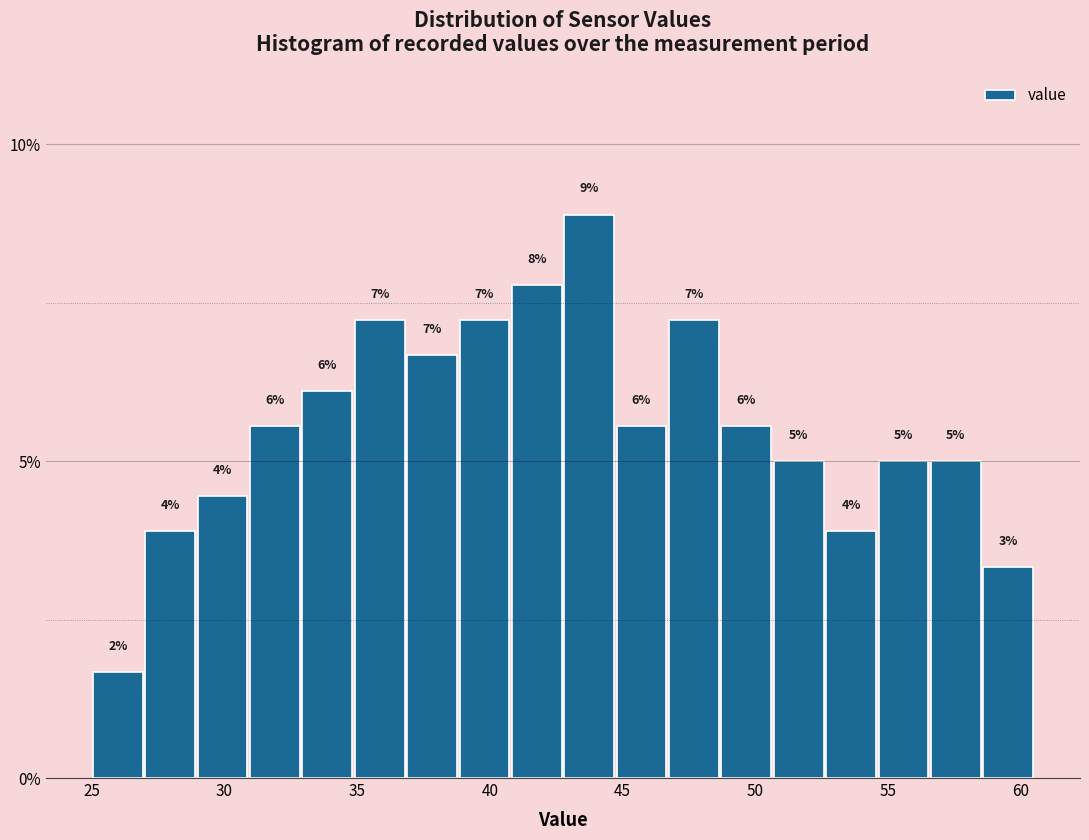

Around what value on the x-axis is the tallest bar? Give the approximate position of its centre, as read against the axis.

43.5